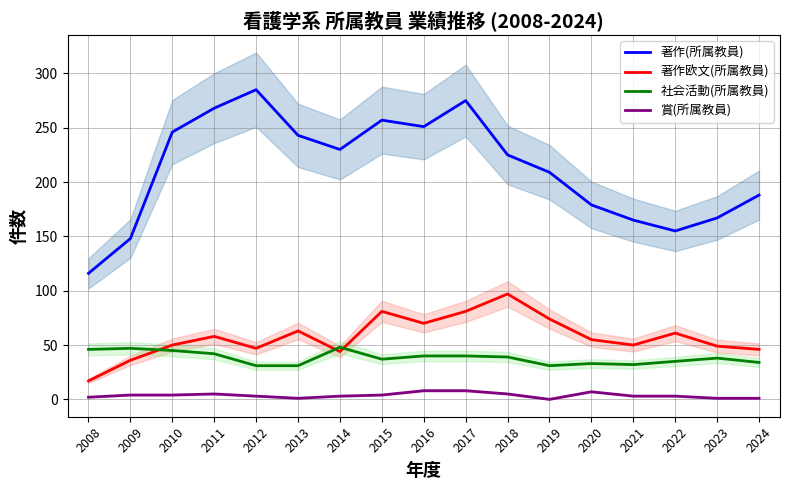

The value of 著作(所属教員) at 2012 is 132. True or false?

False